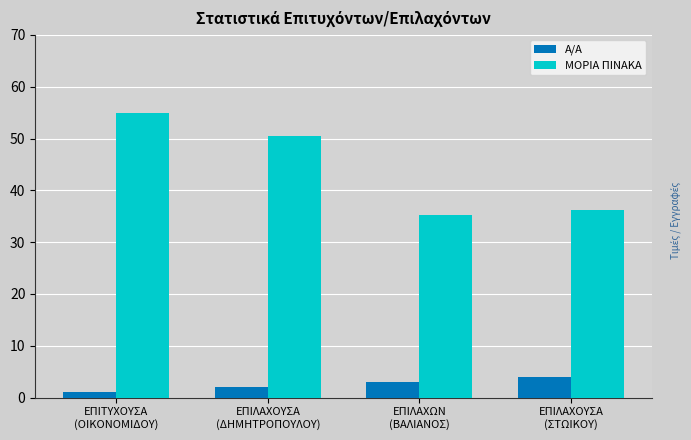

What is the sum of all Α/Α values?

10.0